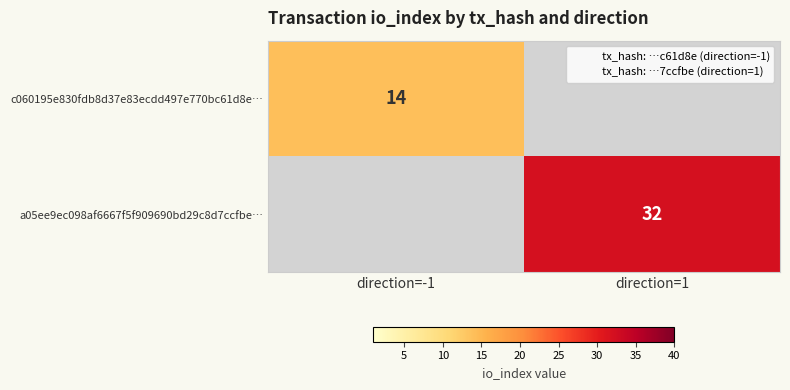

True or false: a05ee9ec098af6667f5f909690bd29c8d7ccfbe… has a value of 48 at direction=1.

False